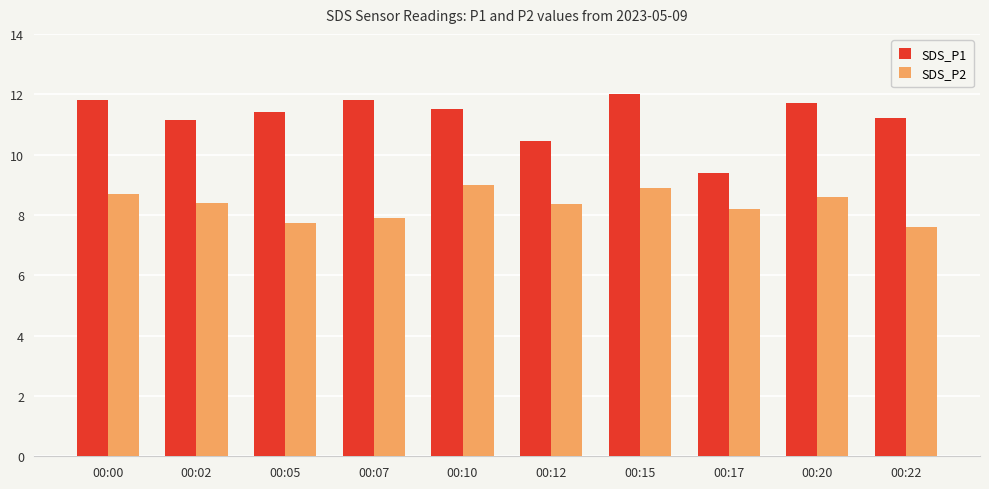

Rank the series at 00:22 from highest to lowest value.

SDS_P1, SDS_P2